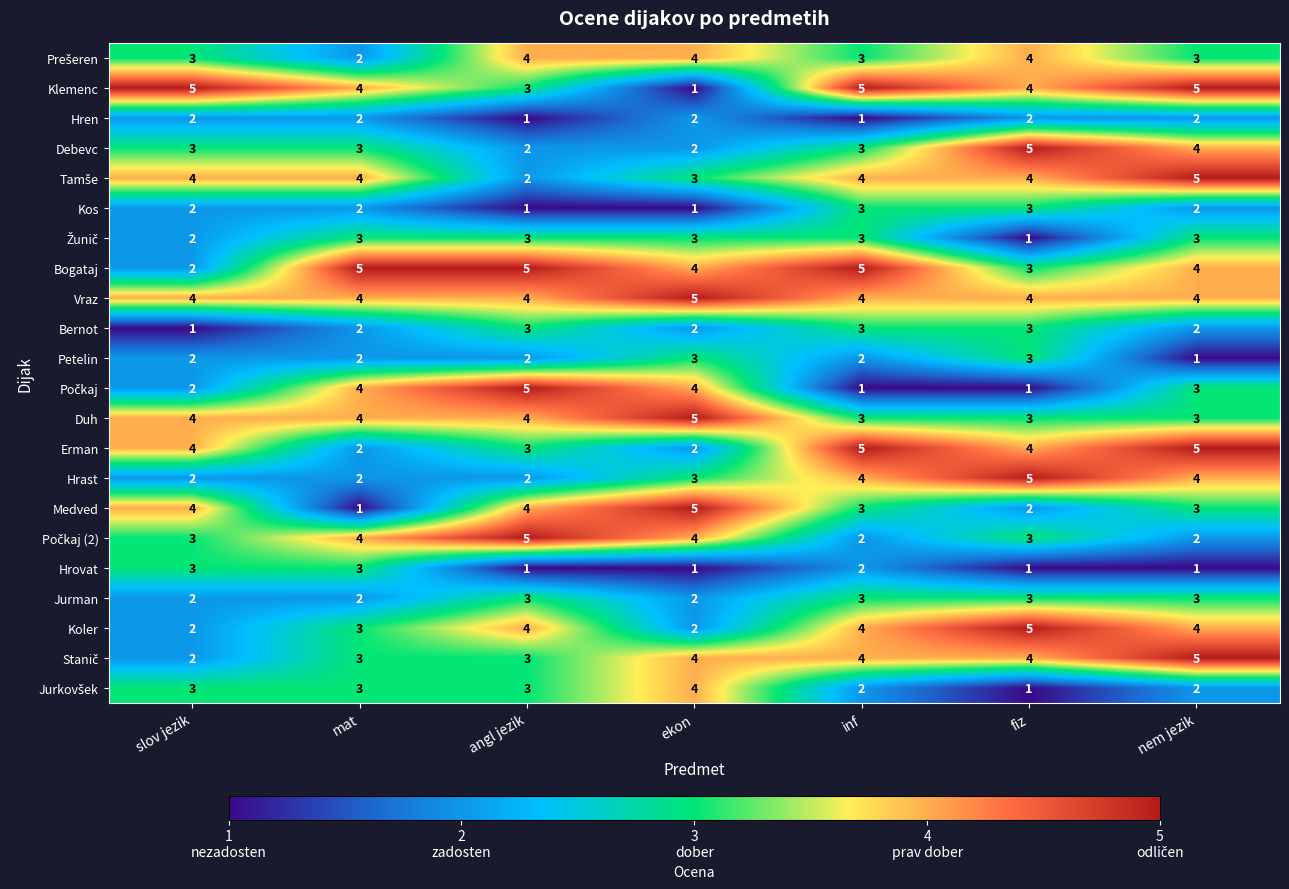

What is the sum of the Bernot values at angl jezik and mat?

5